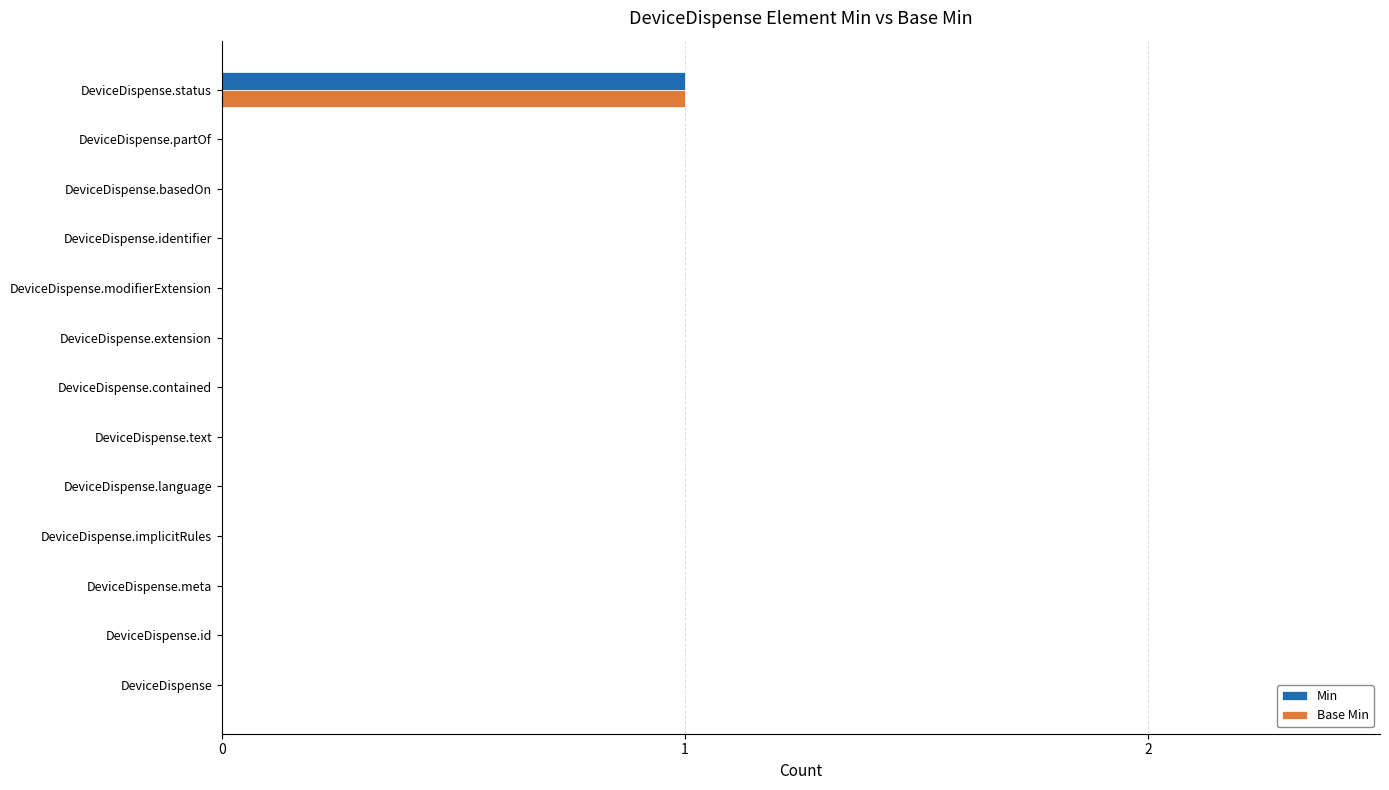

How many data points does each series have?

13